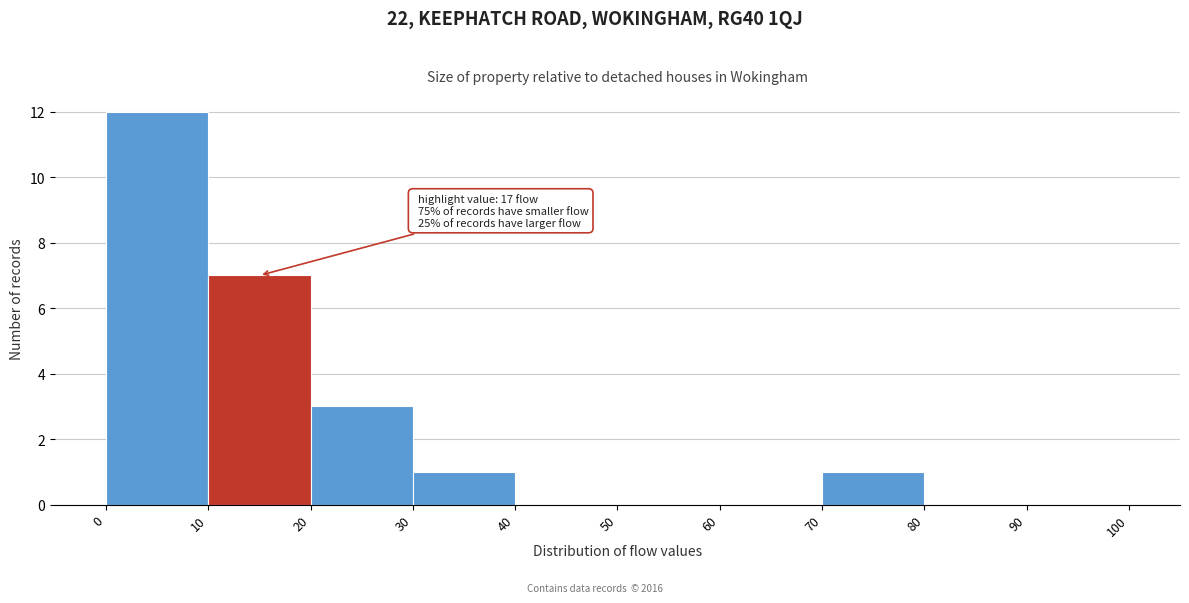

Which range on the x-axis has the tallest bar?

0 to 10